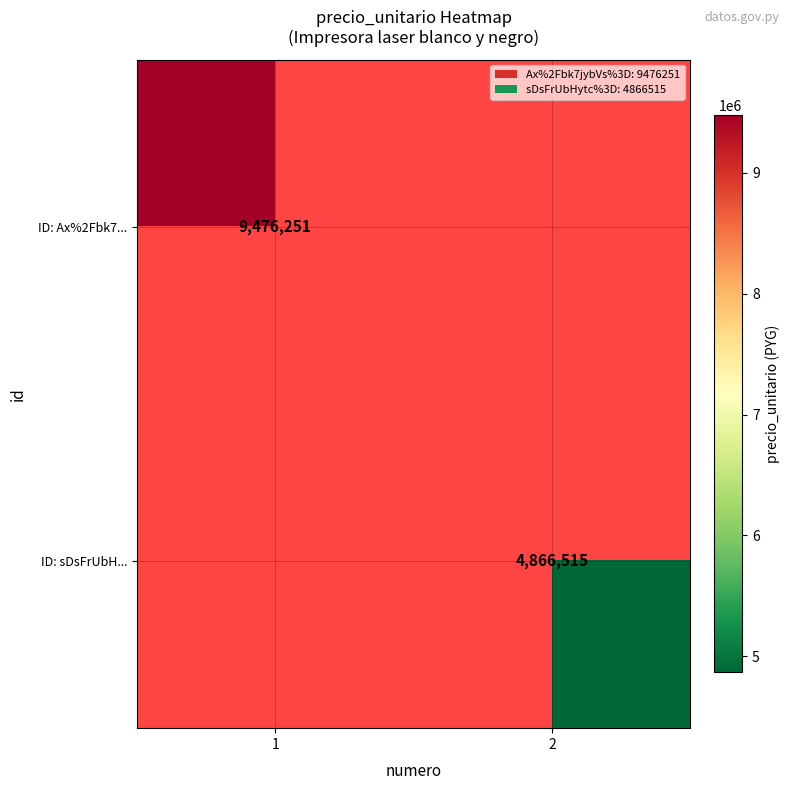

Is it true that ID: sDsFrUbH... equals 4866515 at 2?

True